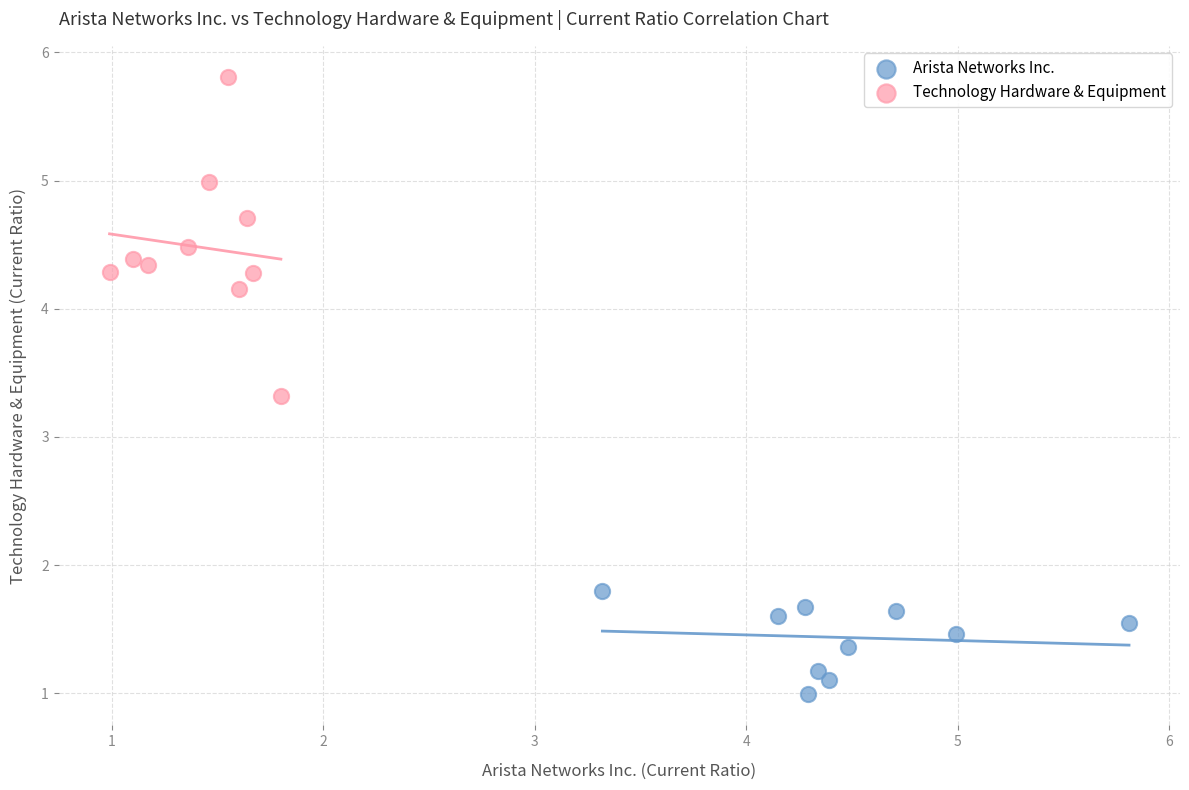

Which series contains the highest Y value?

Technology Hardware & Equipment